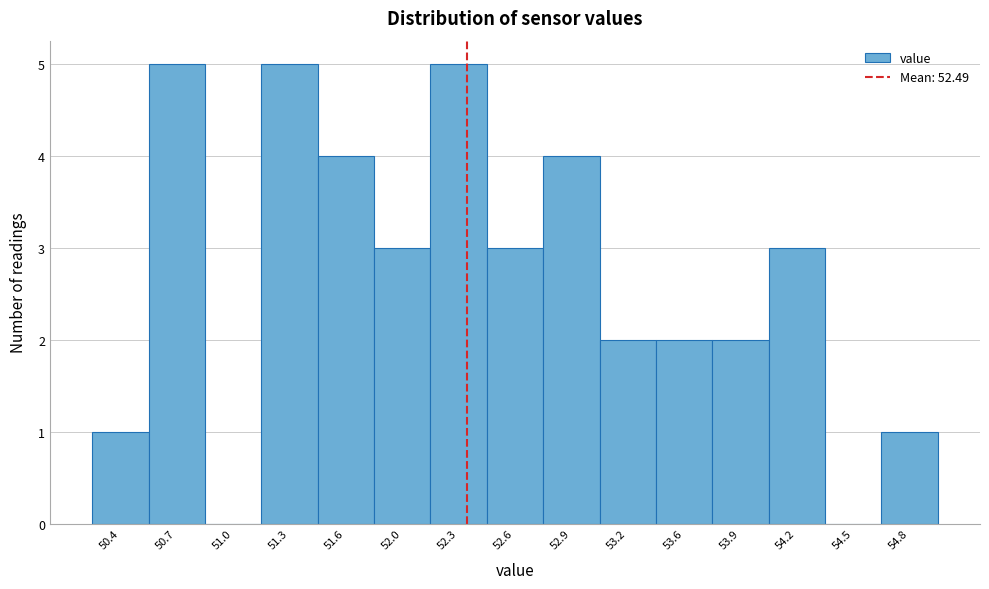

Reading right to left, transcribe all the data shown in this chart.

54.8=1	54.5=0	54.2=3	53.9=2	53.6=2	53.2=2	52.9=4	52.6=3	52.3=5	52.0=3	51.6=4	51.3=5	51.0=0	50.7=5	50.4=1